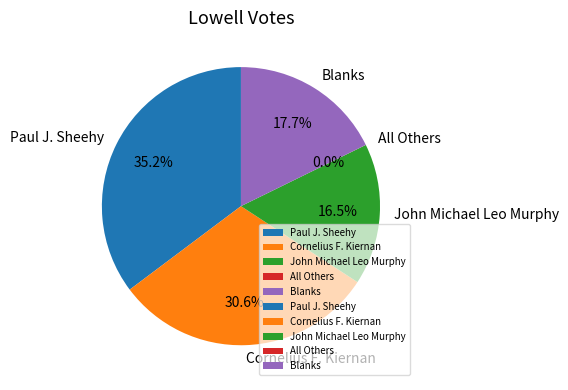

To the nearest percent, what is the difference between the largest and smallest slice percentages?

35%